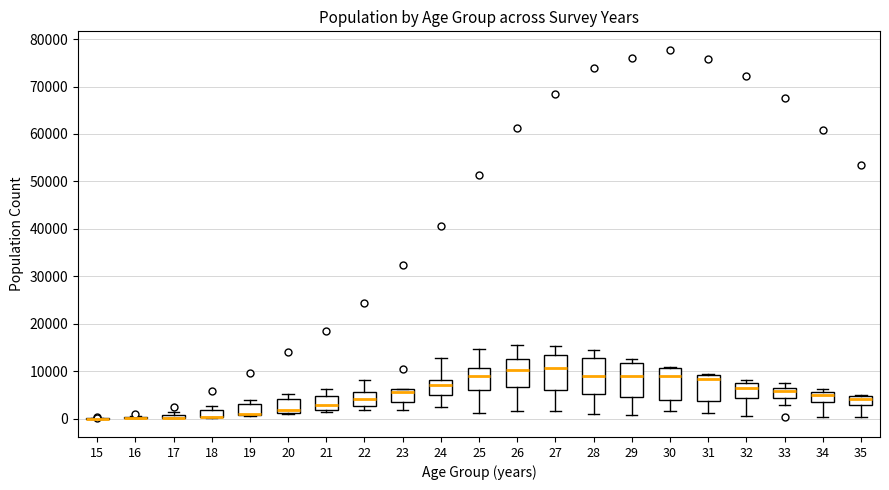

Where is the upper edge of the box at x = 34 on the y-axis? The values are not printed on the chart, so give them approximately, as read against the axis.

6000